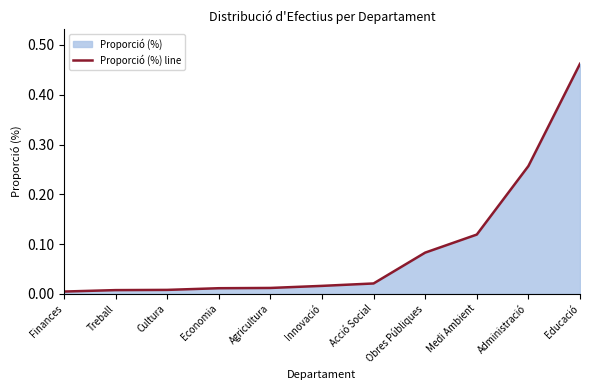

How many lines are shown in the chart?

1